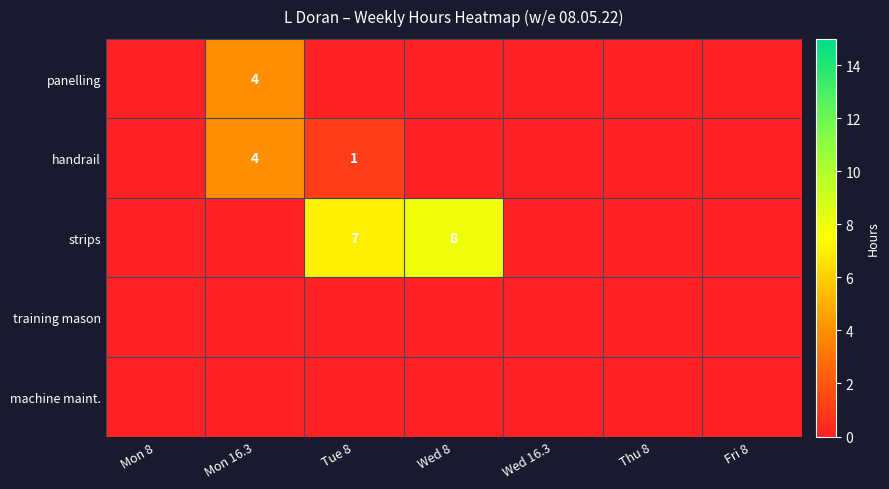

The value of strips at Wed 8 is 11. True or false?

False